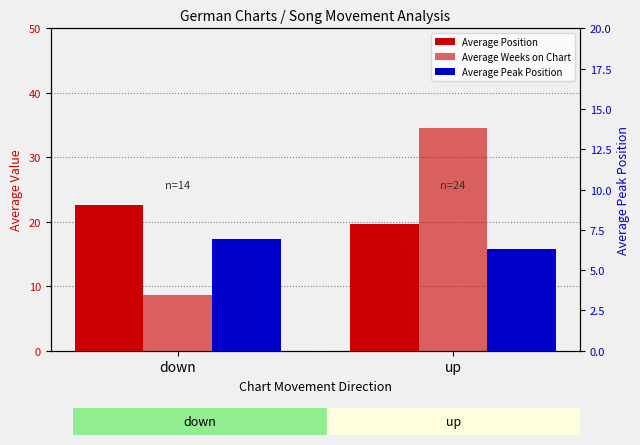

Where is Average Peak Position nearest to the value 6?

up